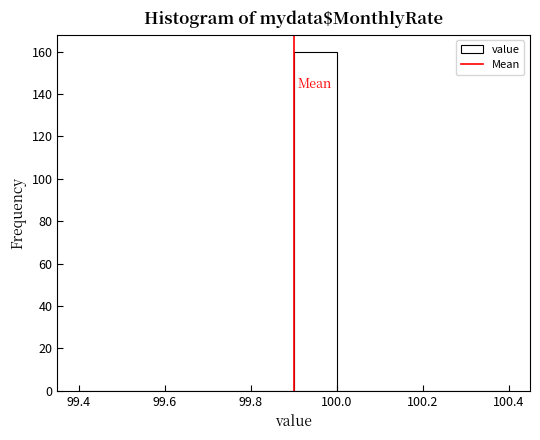

Reading left to right, list every bar in this chart as the range it spans on the x-axis followed by its height. The values are not printed on the chart, so give them approximately, as read against the axis.

99.4 to 99.5: 0
99.5 to 99.6: 0
99.6 to 99.7: 0
99.7 to 99.8: 0
99.8 to 99.9: 0
99.9 to 100.0: 160
100.0 to 100.1: 0
100.1 to 100.2: 0
100.2 to 100.3: 0
100.3 to 100.4: 0